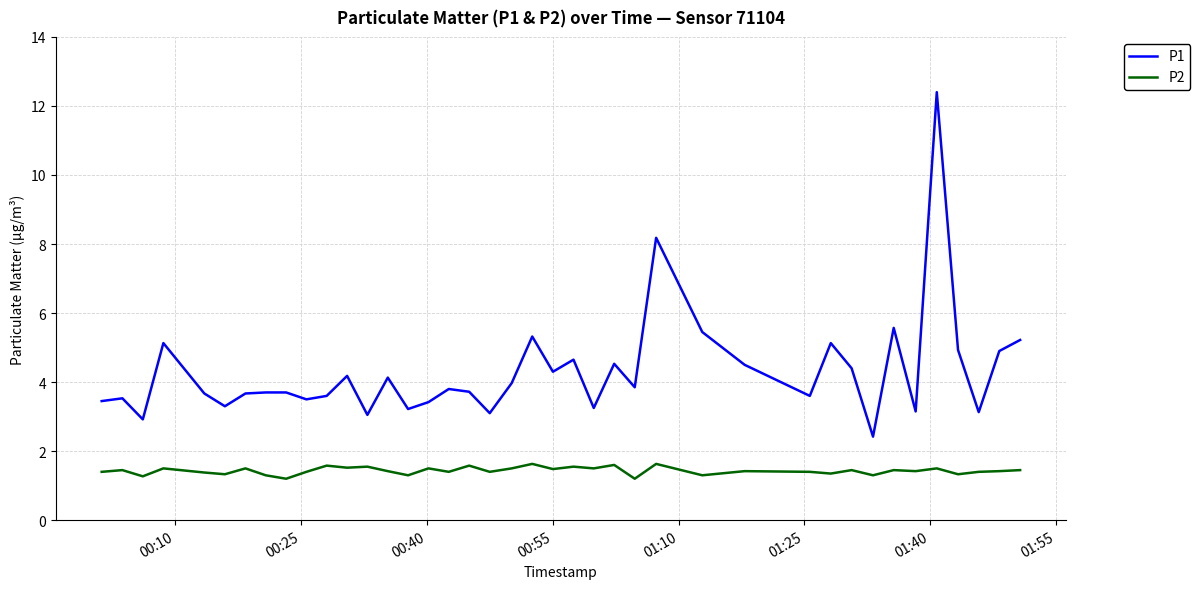

What is the highest value of the P2 series?

1.6